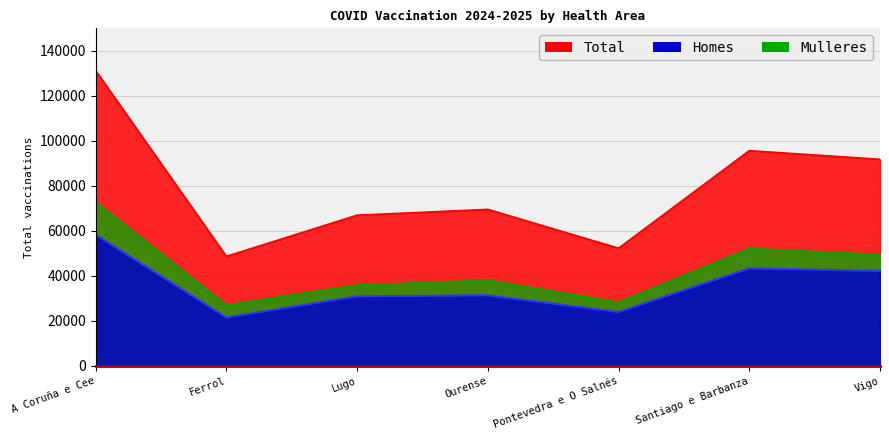

Is it true that Homes equals 23980 at Pontevedra e O Salnés?

True